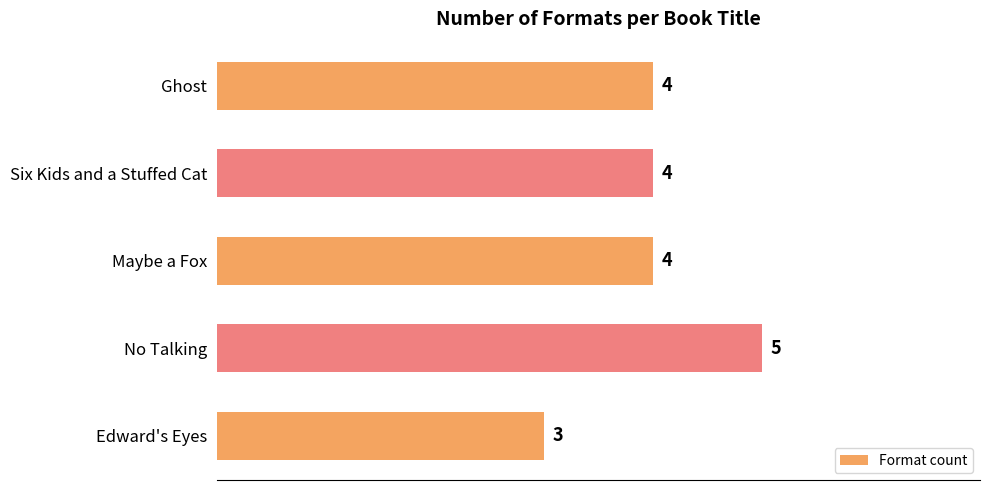

Is it true that the value at Ghost is 4?

True